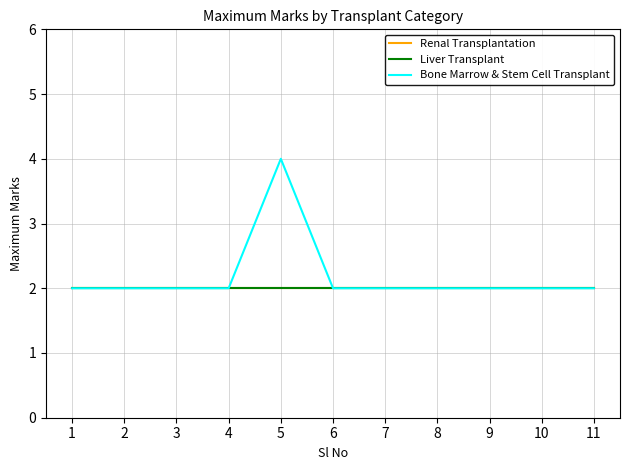

Does the chart have visible grid lines?

Yes